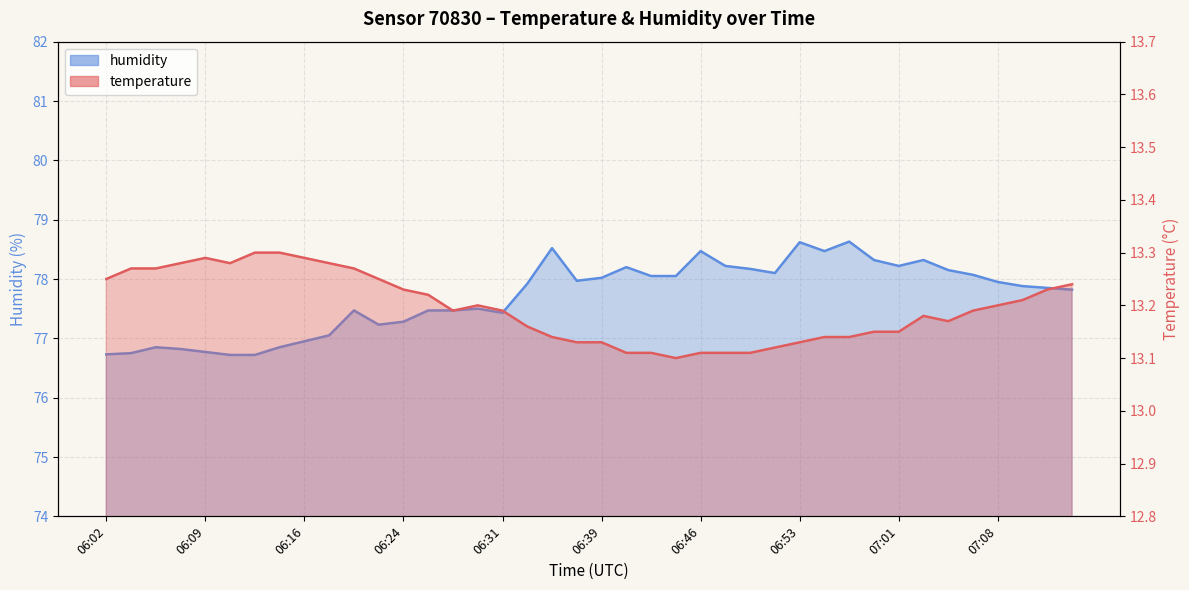

How many temperature values are between 13 and 14?

40